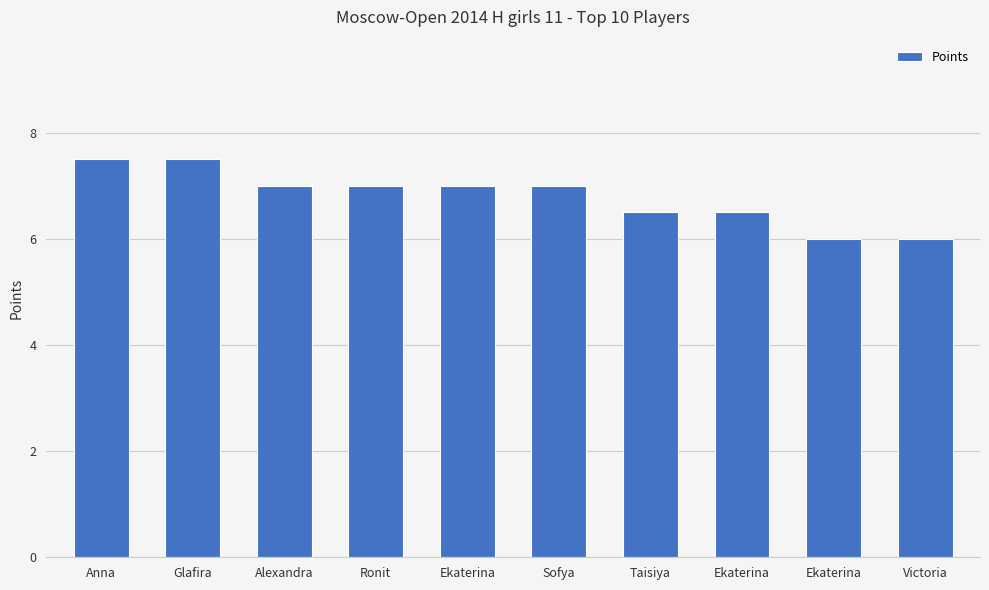

Reading left to right, list all the values displayed in this chart.

7.5	7.5	7.0	7.0	7.0	7.0	6.5	6.5	6.0	6.0